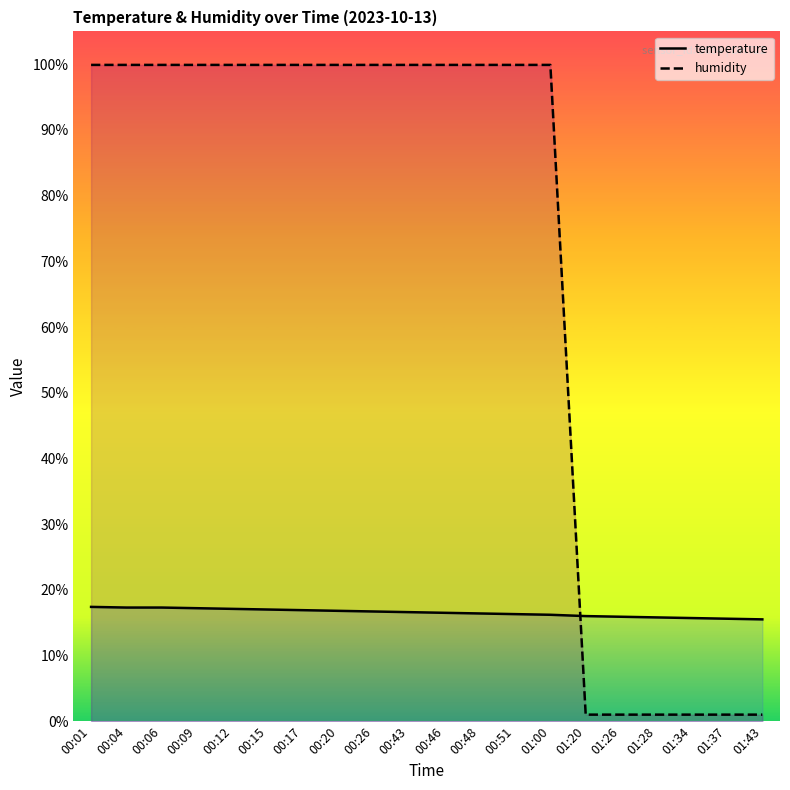

What is the total value across all series at 00:04?

117.2